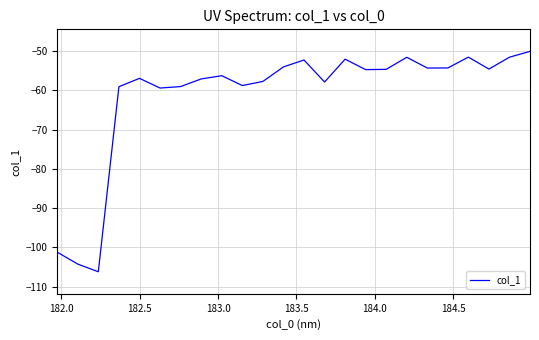

True or false: the data has more than 1 interior local peaks.

True